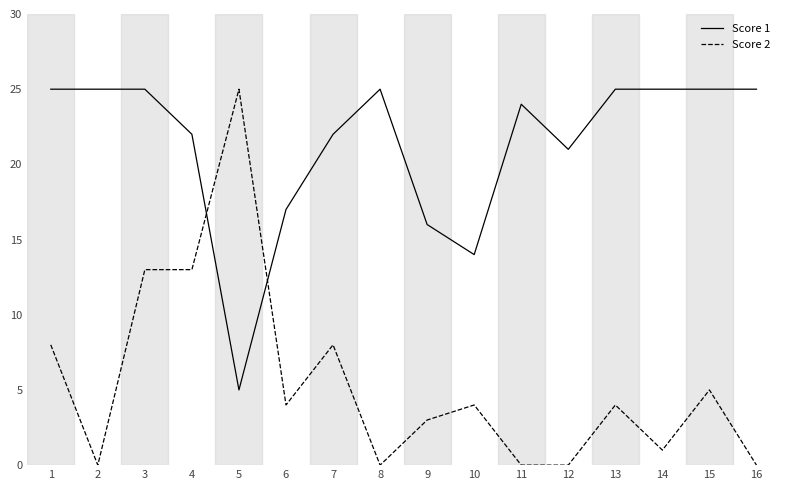

How many times do Score 1 and Score 2 cross each other?

2